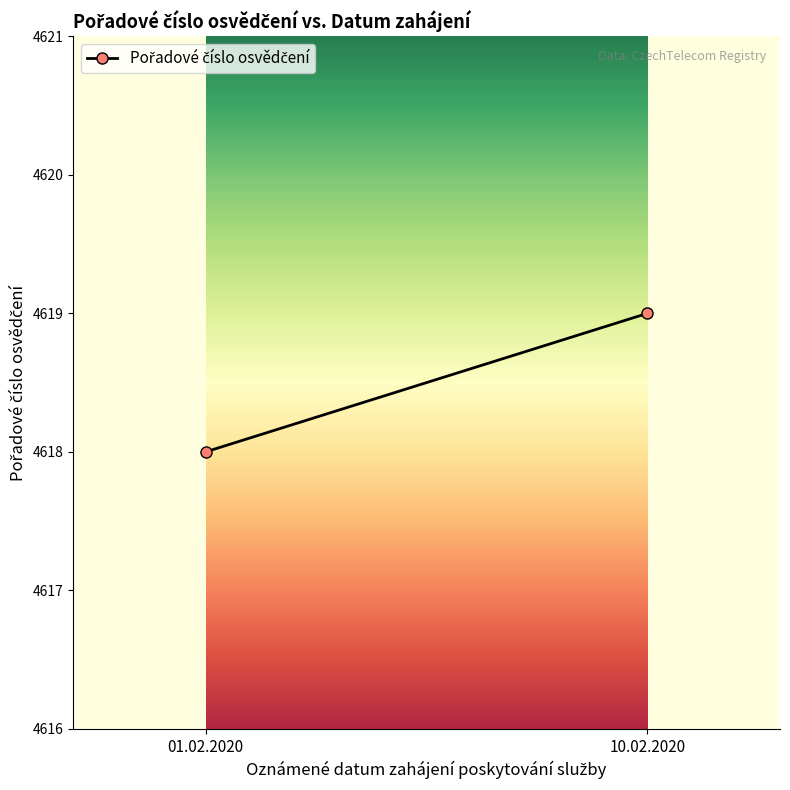

Reading left to right, what are all the values shown in this chart?

01.02.2020=4618	10.02.2020=4619